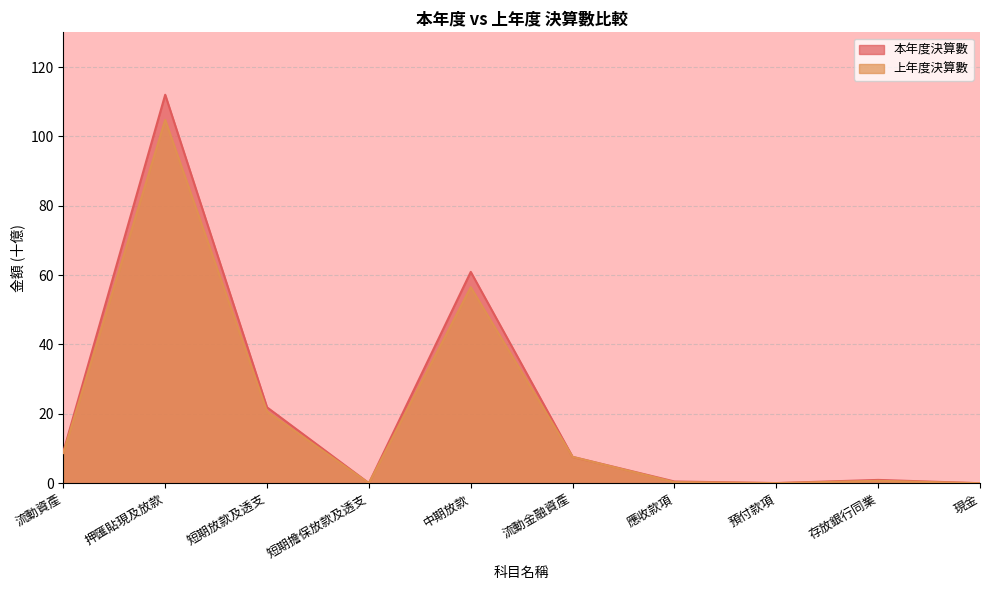

Which series has the widest spread of values?

本年度決算數